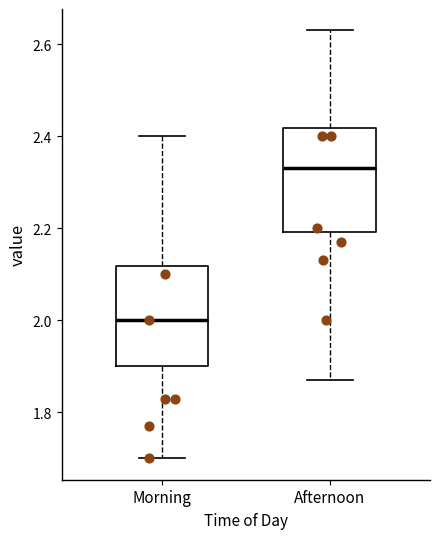

Which box has the highest median line?

Afternoon